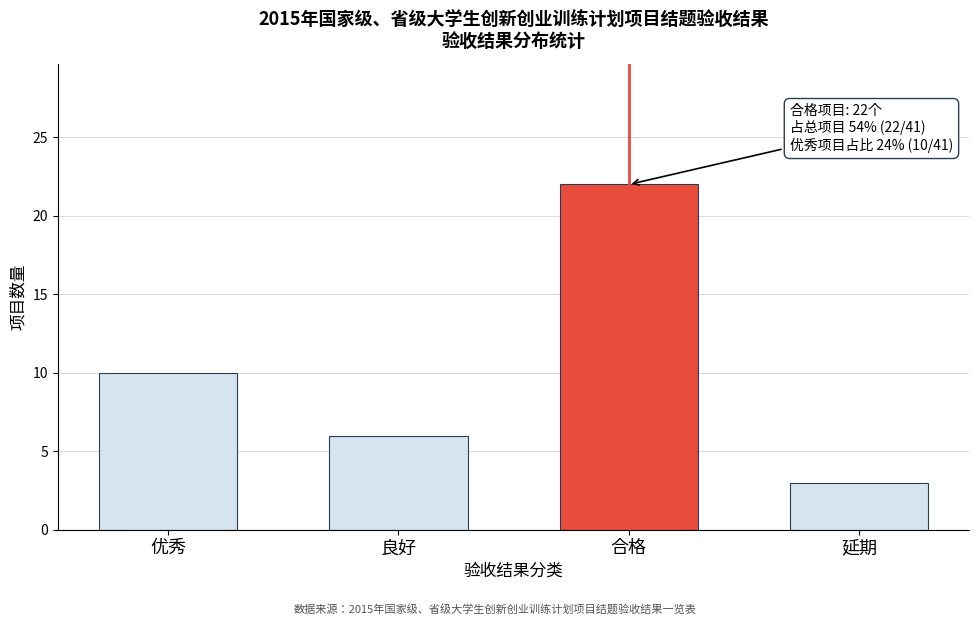

Reading left to right, list all the values displayed in this chart.

优秀=10	良好=6	合格=22	延期=3